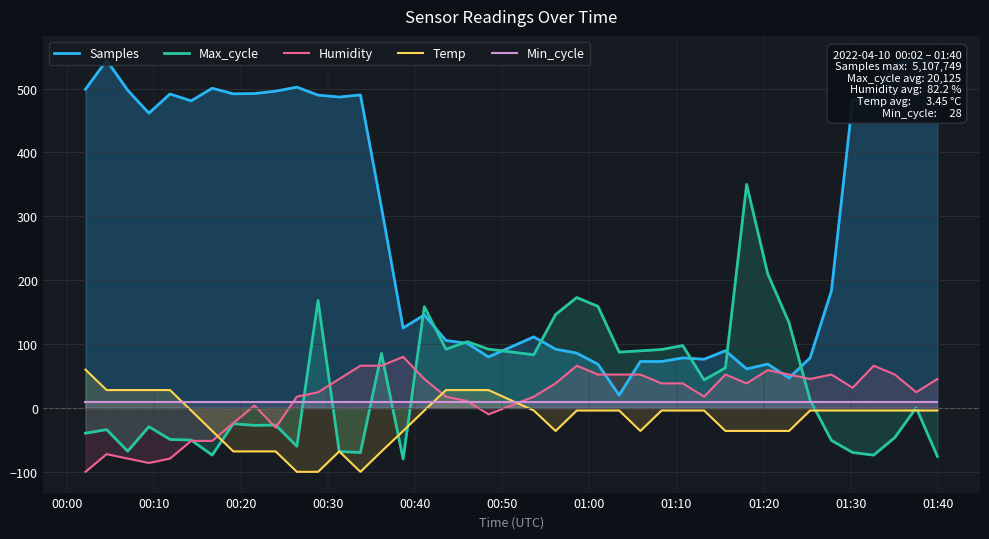

How many intersections are there between Max_cycle and Min_cycle?

6